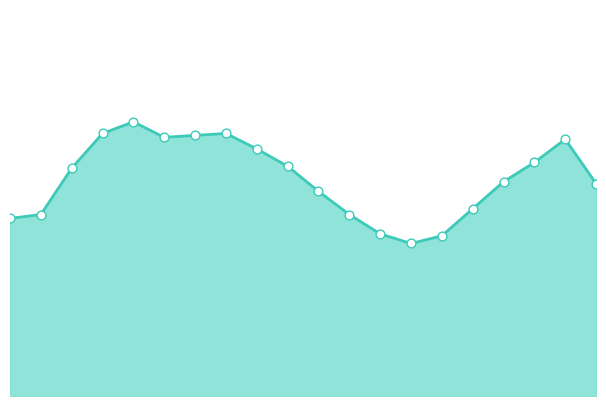

Does the chart have visible grid lines?

No